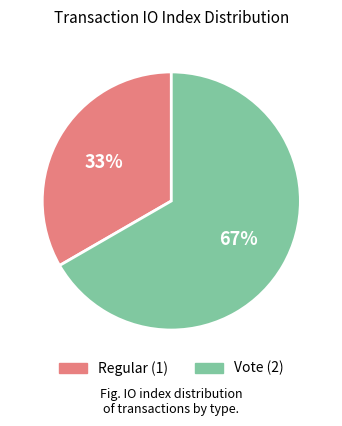

What percentage is the Regular slice, to the nearest percent?

33%